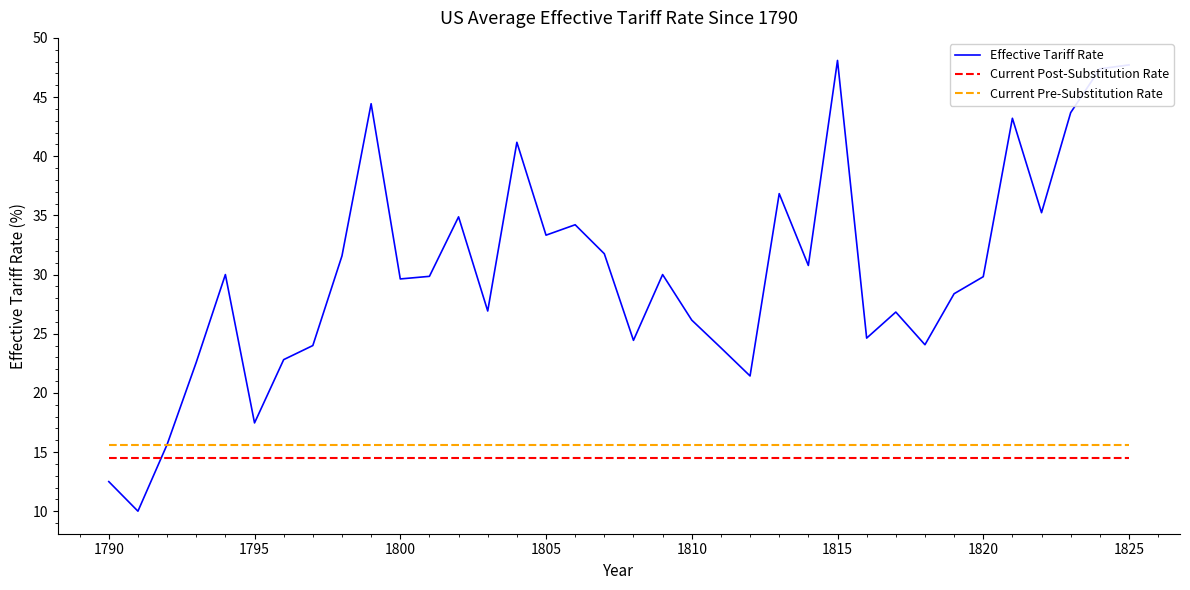

What are all the series names shown in the legend?

Effective Tariff Rate, Current Post-Substitution Rate, Current Pre-Substitution Rate